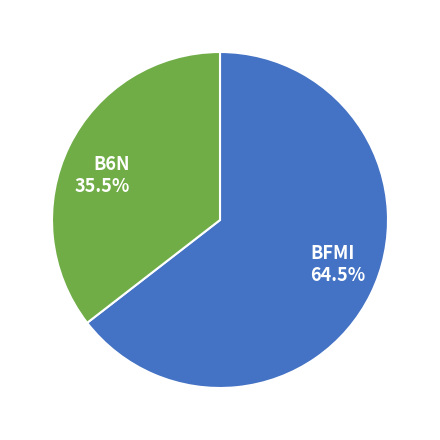

To the nearest percent, what is the average slice percentage?

50%